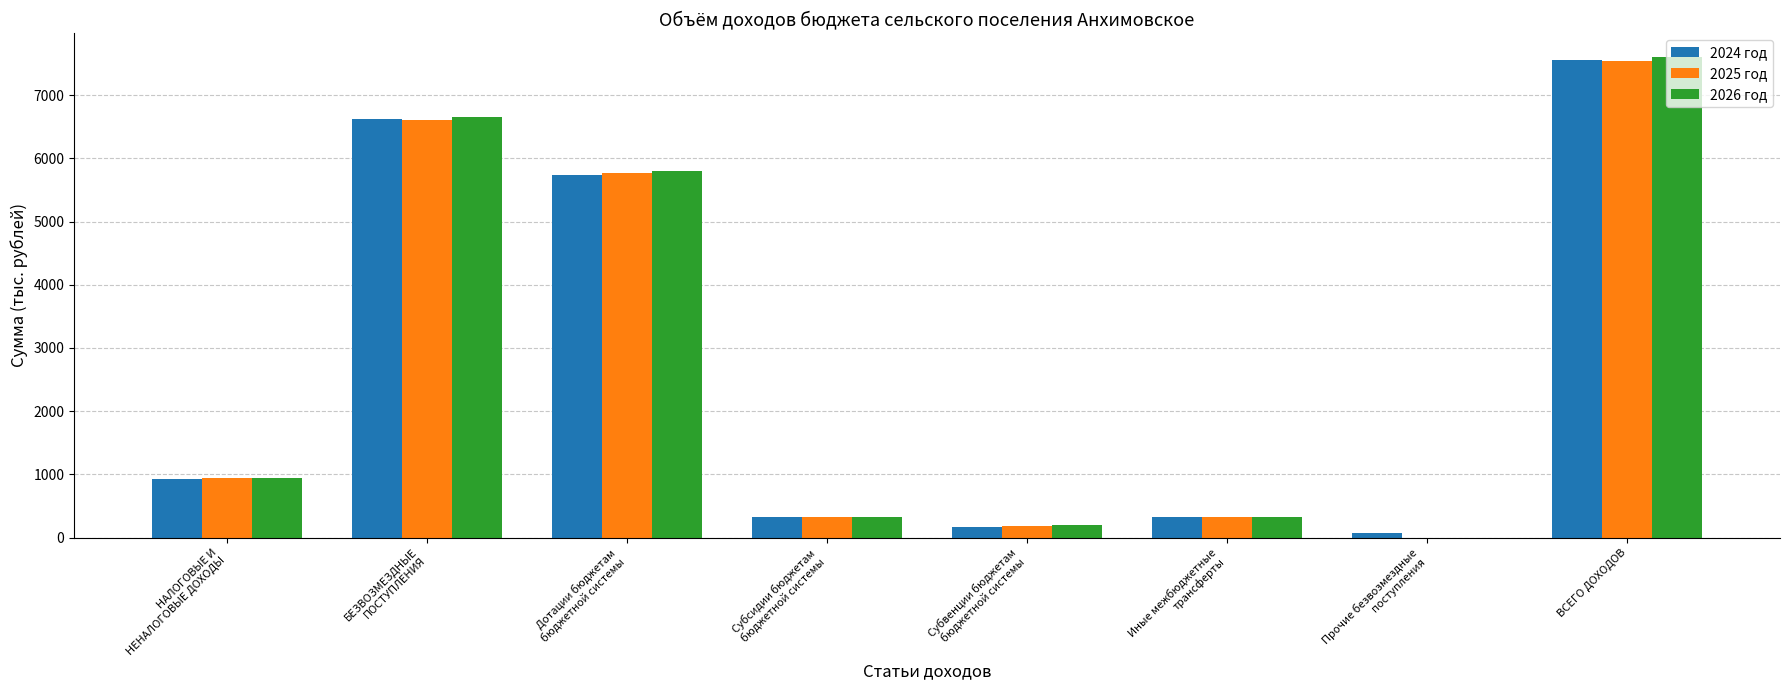

Which category has the highest value in the 2025 год series?

ВСЕГО ДОХОДОВ